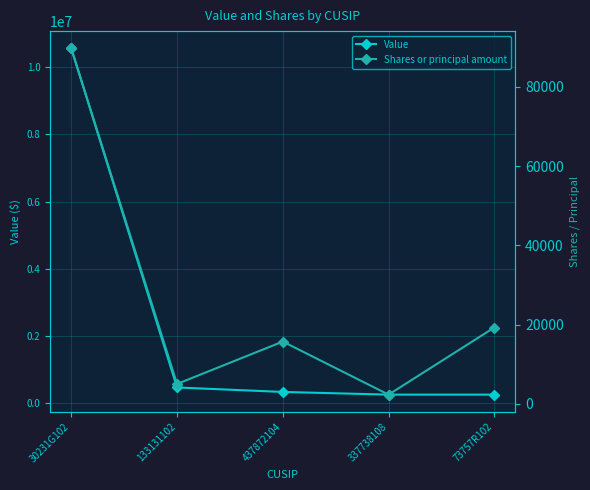

True or false: Shares or principal amount and Value cross at least once.

False